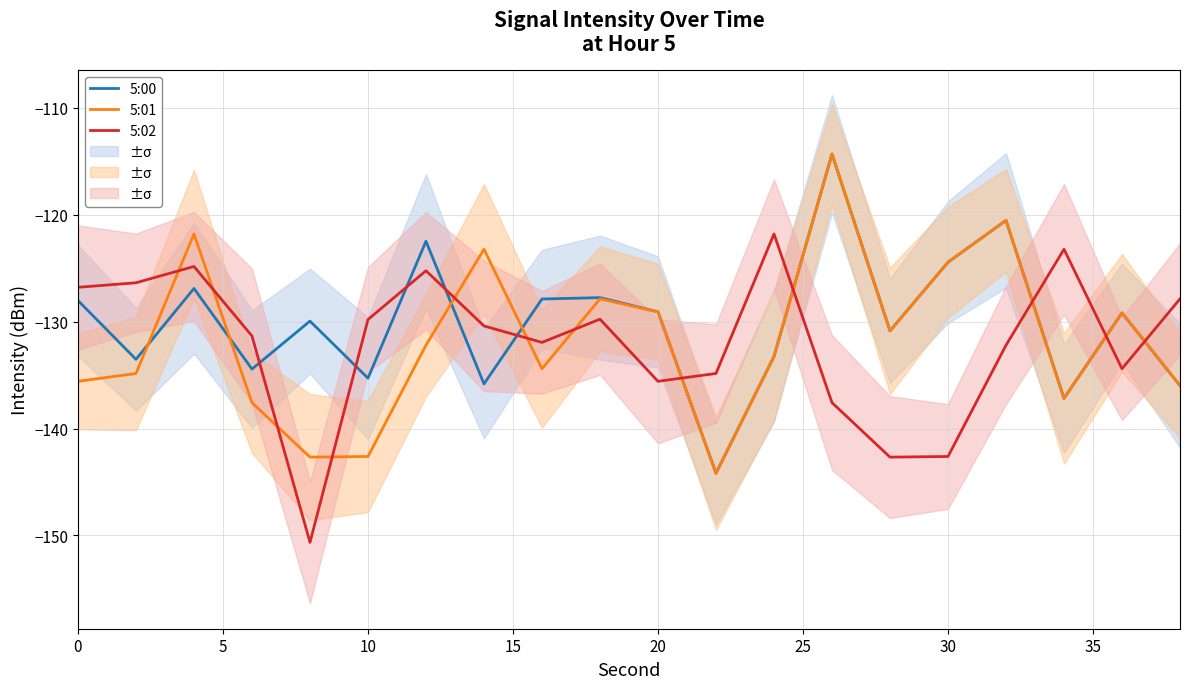

What is the value of the 5:02 point at the 9th from the left?

-131.9